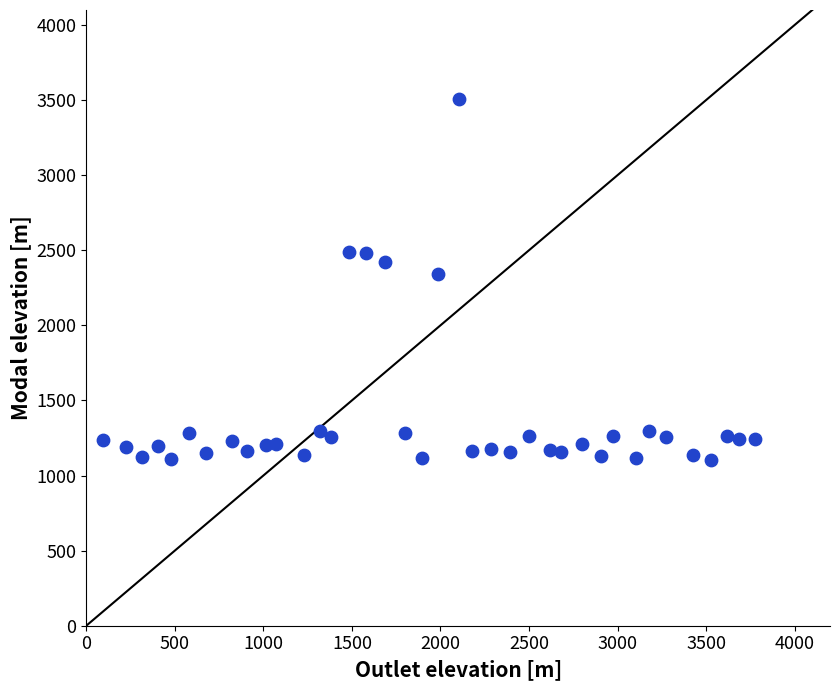

What is the range of X values (max minus min)?

3683.4